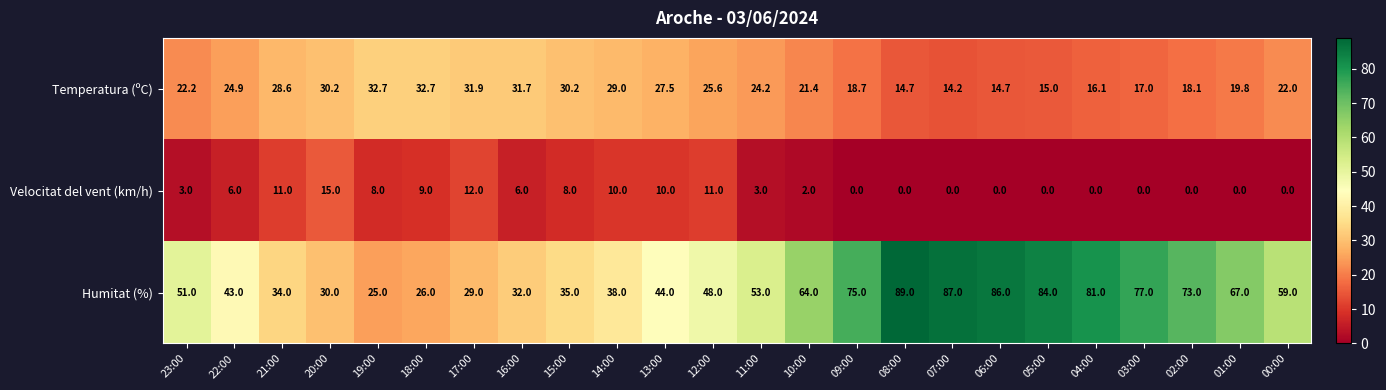

What value does the Temperatura (ºC) series have at 23:00?

22.2